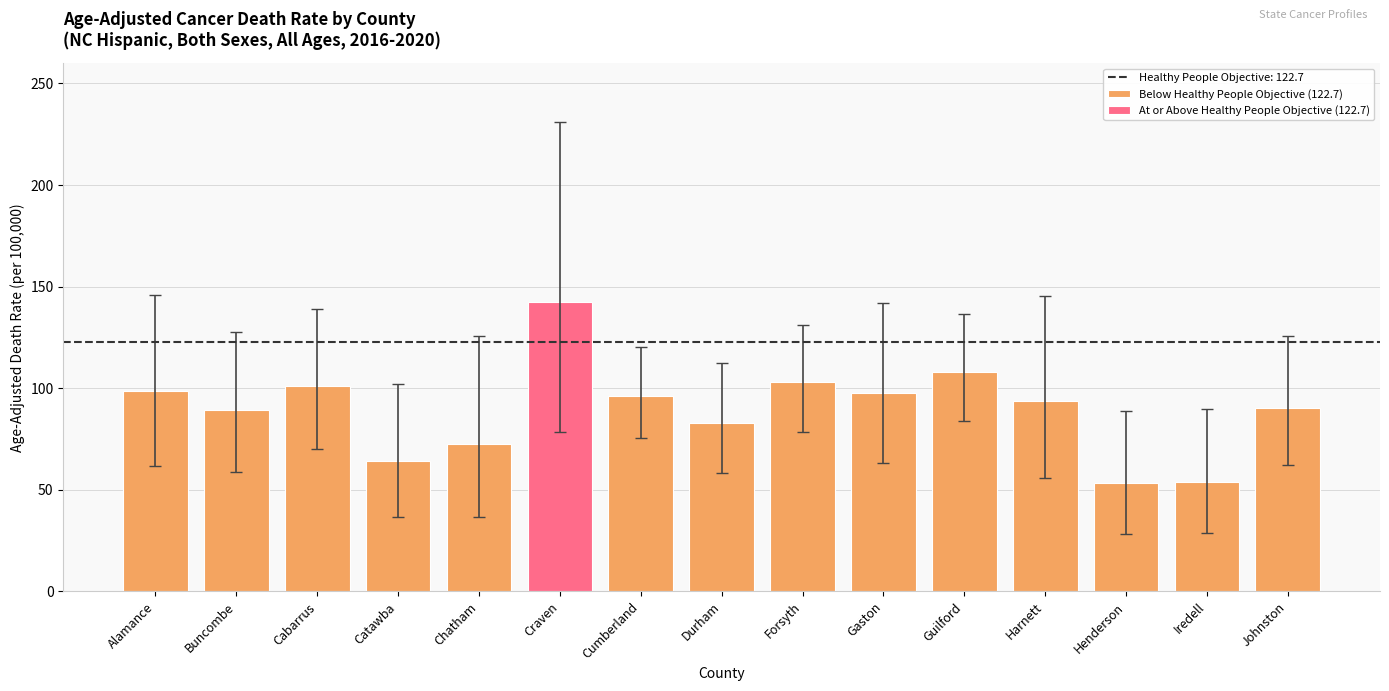

How many data points are less than 93?

7